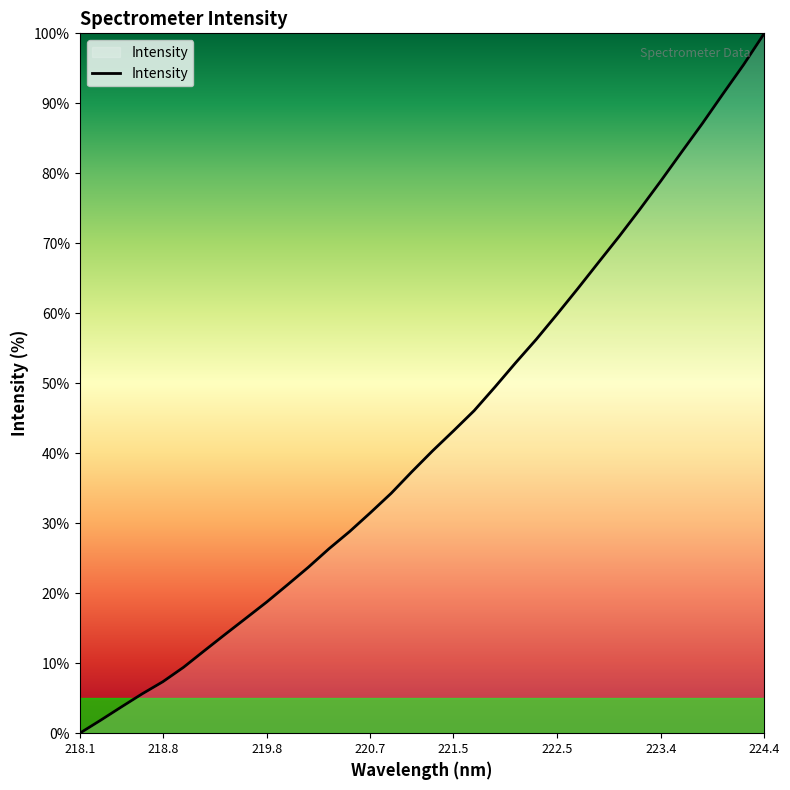

What is the difference between the maximum and minimum values?

100.0